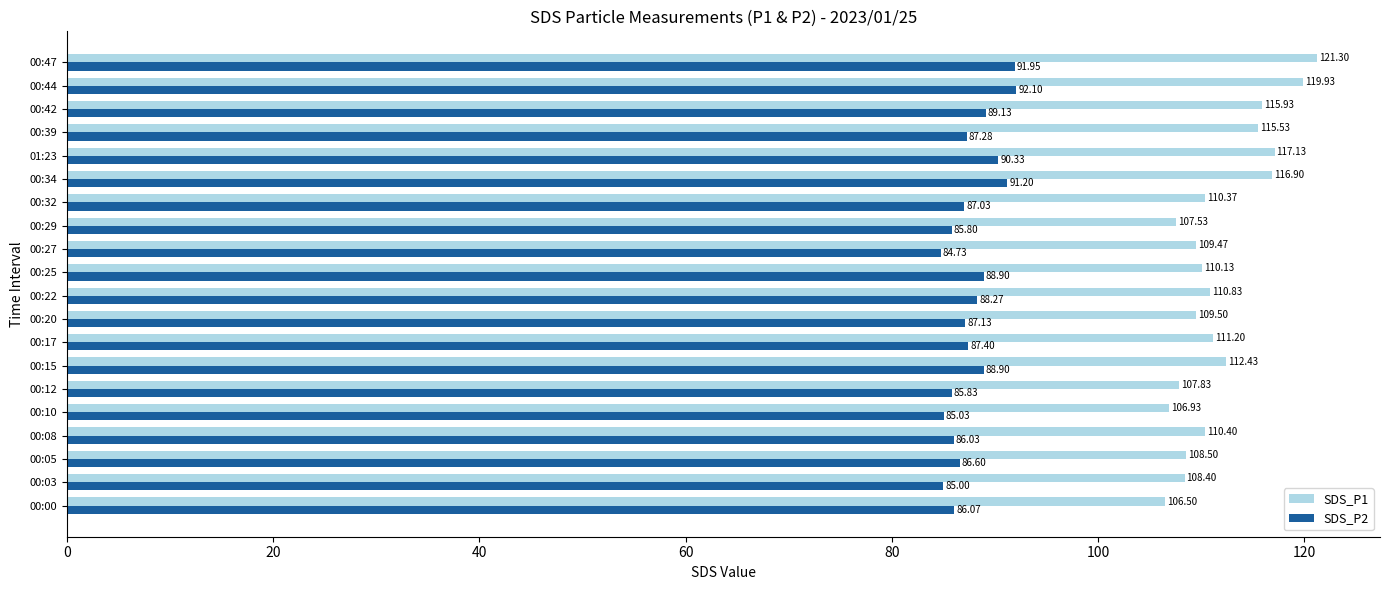

At which category does the chart reach its peak across all series?

00:47